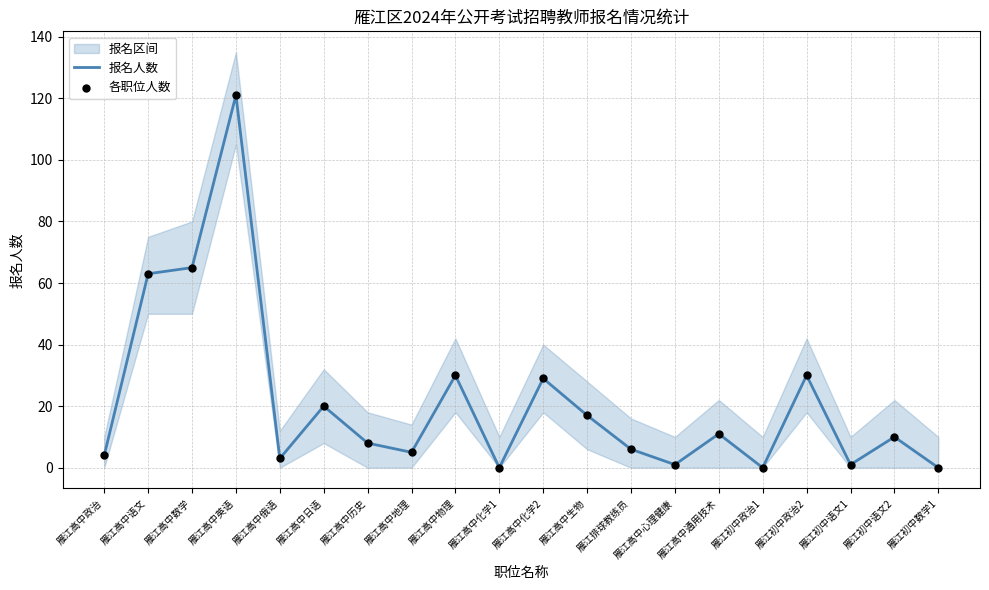

Which series reaches the minimum Y coordinate?

报名人数